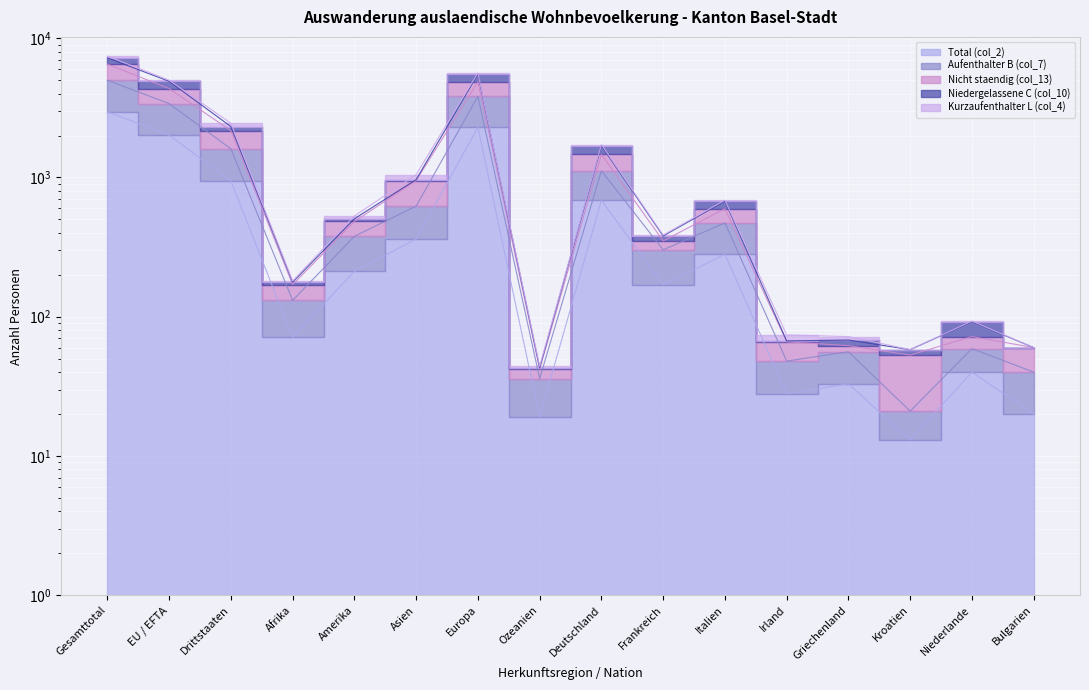

What is the difference between the maximum and minimum values in the Niedergelassene C (col_10) series?

7177